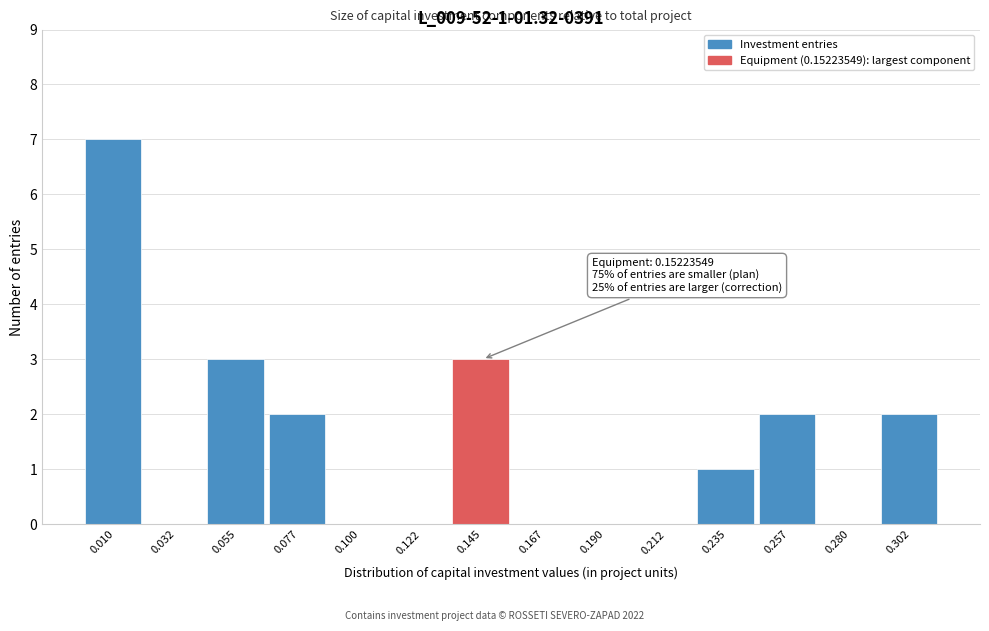

Reading left to right, list all the values displayed in this chart.

0.010=7	0.032=0	0.055=3	0.077=2	0.100=0	0.122=0	0.145=3	0.167=0	0.190=0	0.212=0	0.235=1	0.257=2	0.280=0	0.302=2